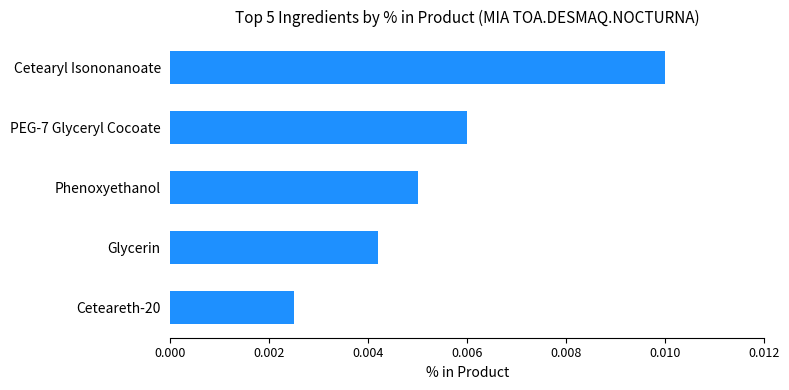

Rank the categories by value from lowest to highest.

Ceteareth-20, Glycerin, Phenoxyethanol, PEG-7 Glyceryl Cocoate, Cetearyl Isononanoate